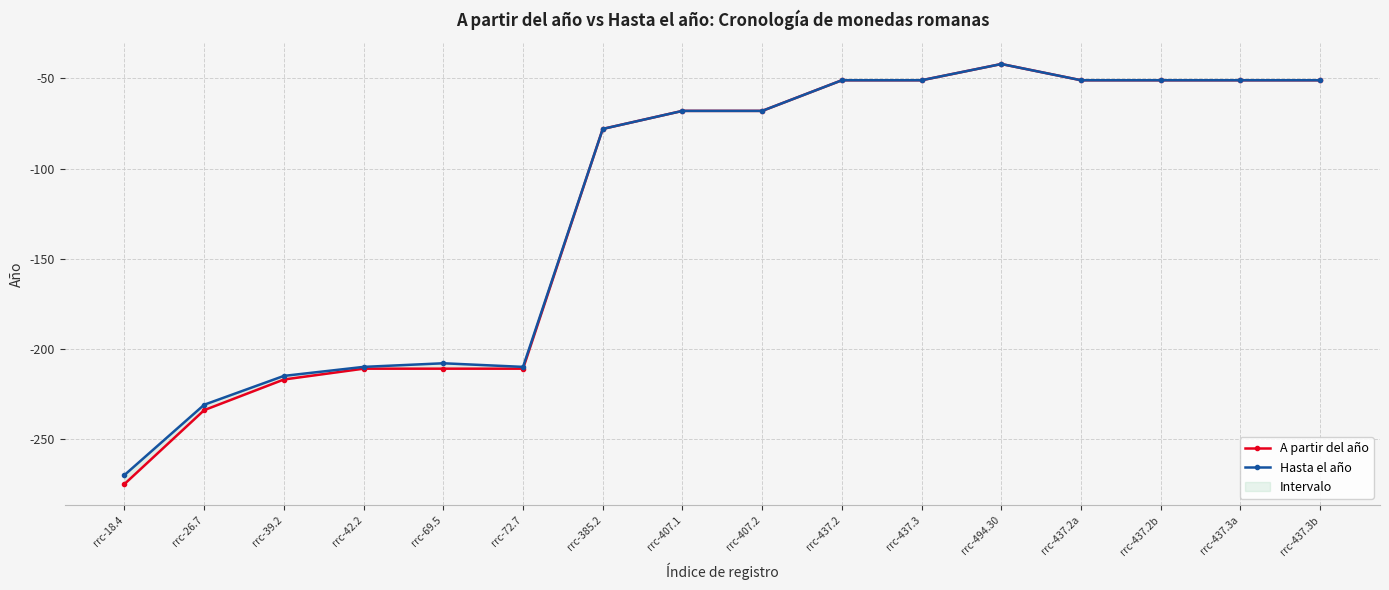

True or false: A partir del año has a value of -73 at rrc-437.2.

False